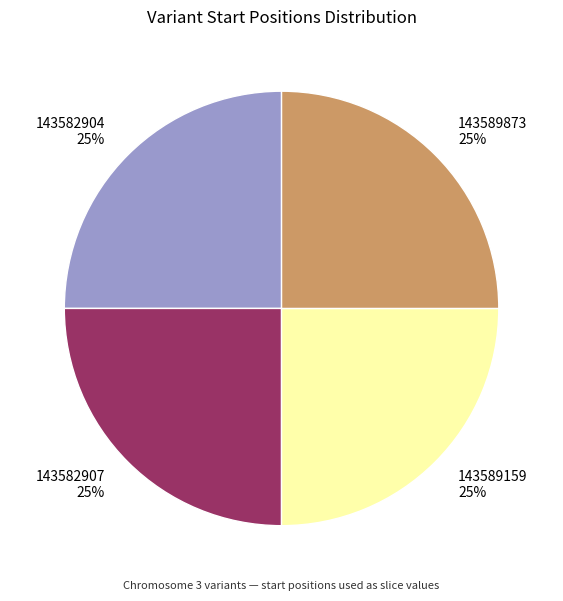

What is the ratio of the value at 143582904 to the value at 143589159?

1.0